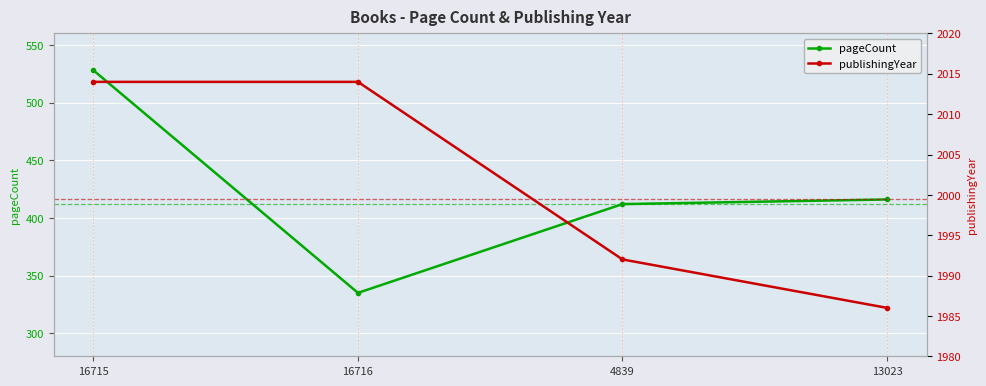

What are all the series names shown in the legend?

pageCount, publishingYear